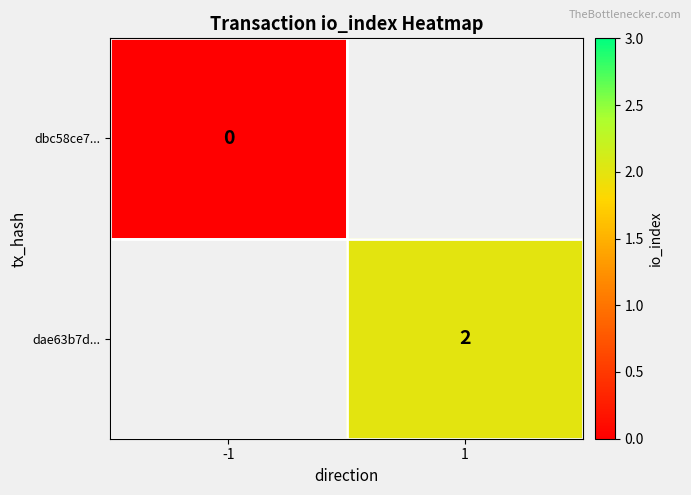

How many series are shown in this chart?

2